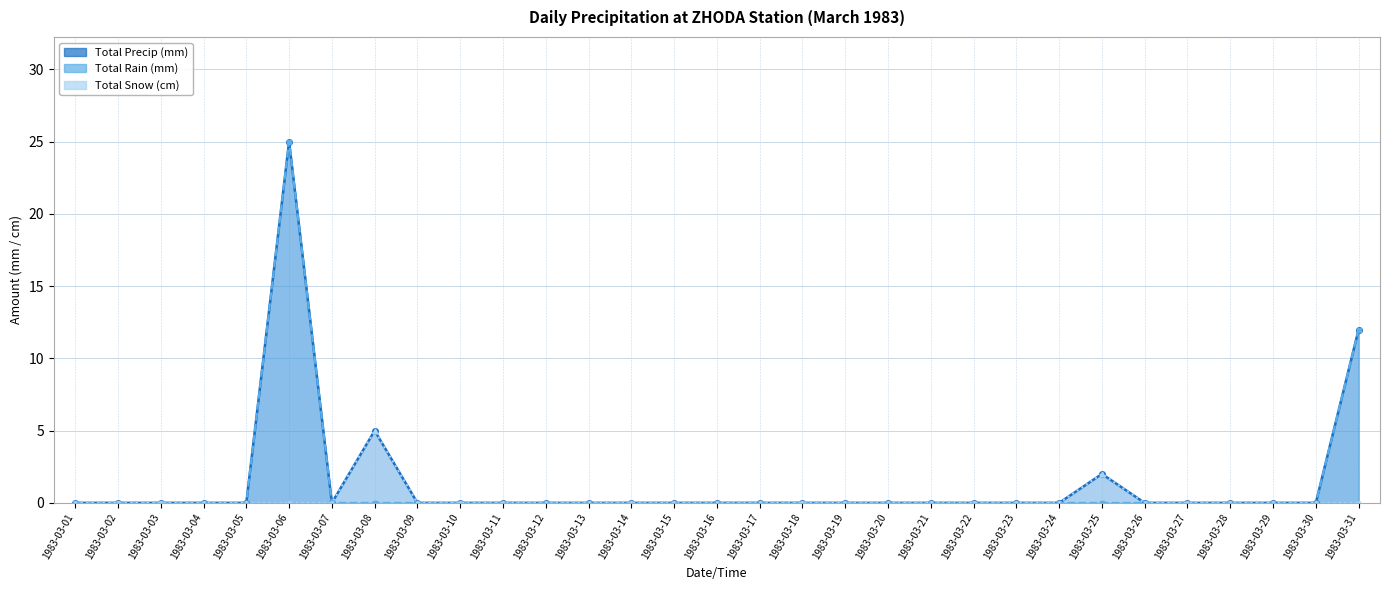

How many values in Total Snow (cm) are above zero?

2